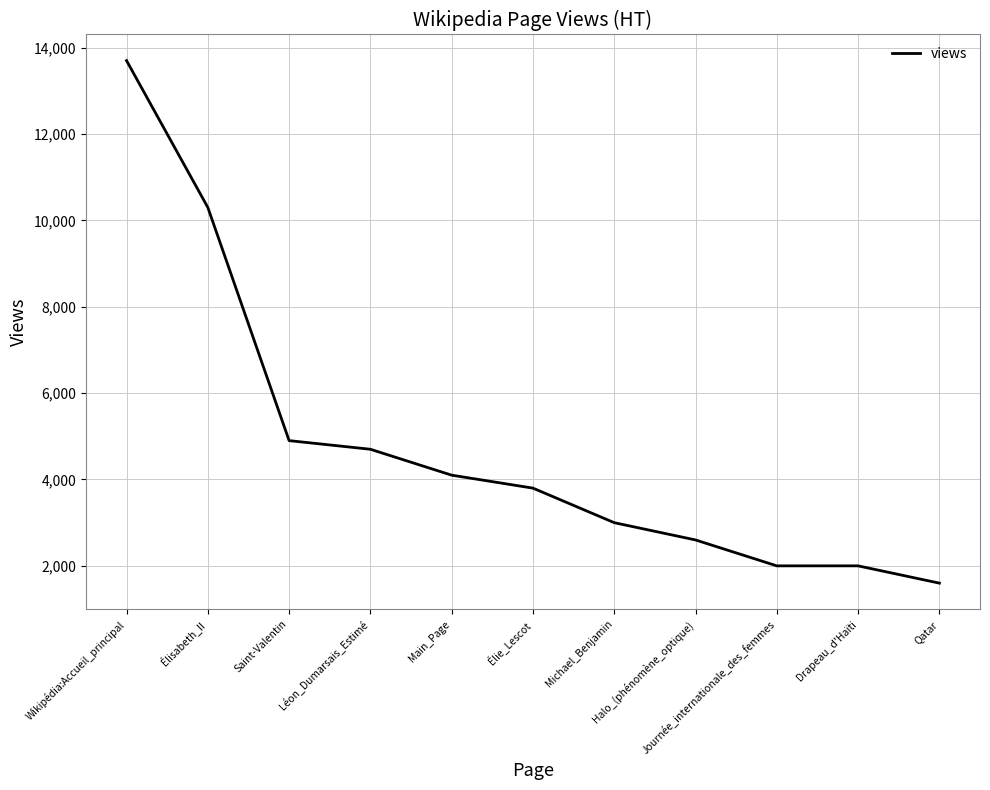

How many lines are shown in the chart?

1